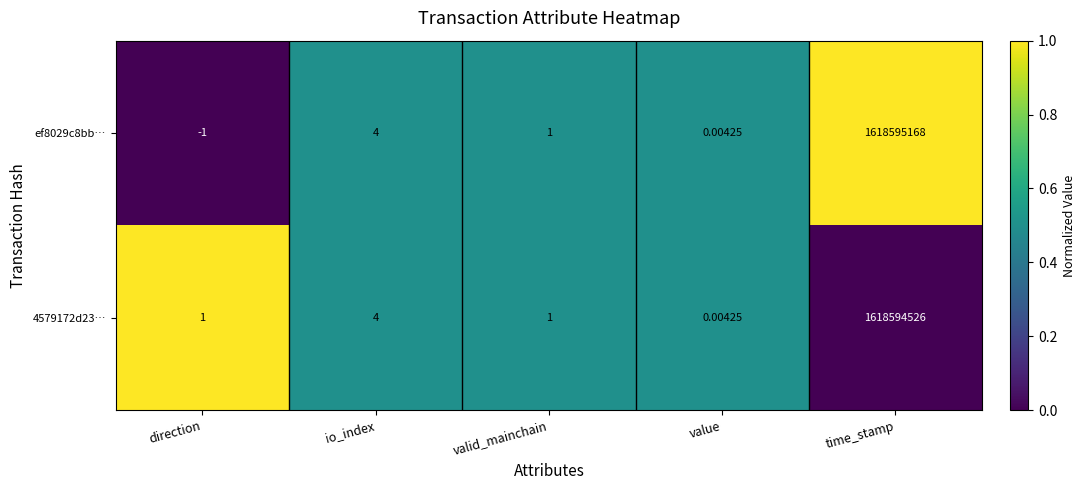

At which label does ef8029c8bb… first exceed 1?

io_index